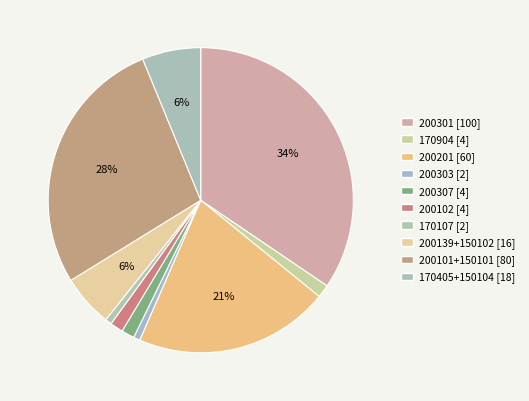

Count the number of slices in the pie.

10